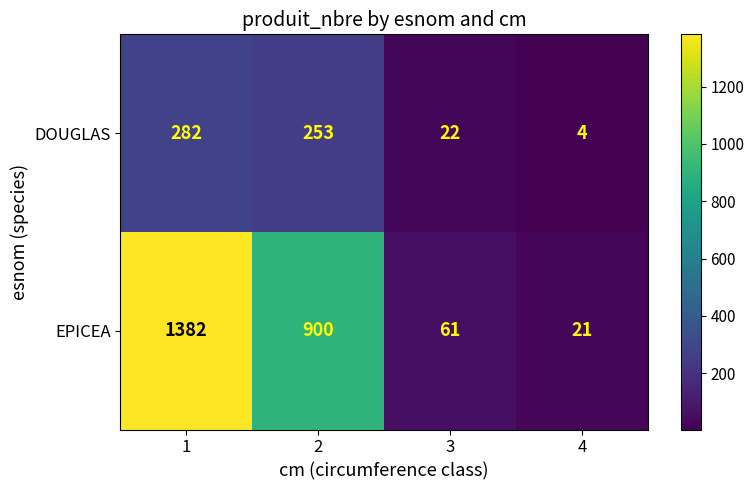

At which category does the chart reach its peak across all series?

1